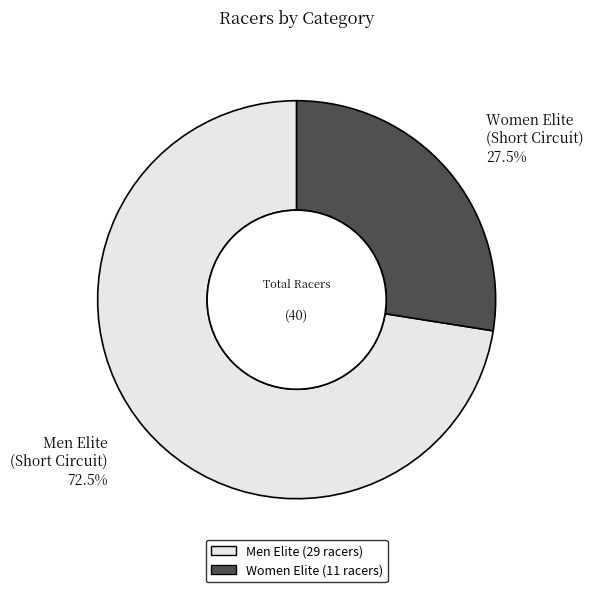

Is there any slice that represents more than half of the pie?

Yes